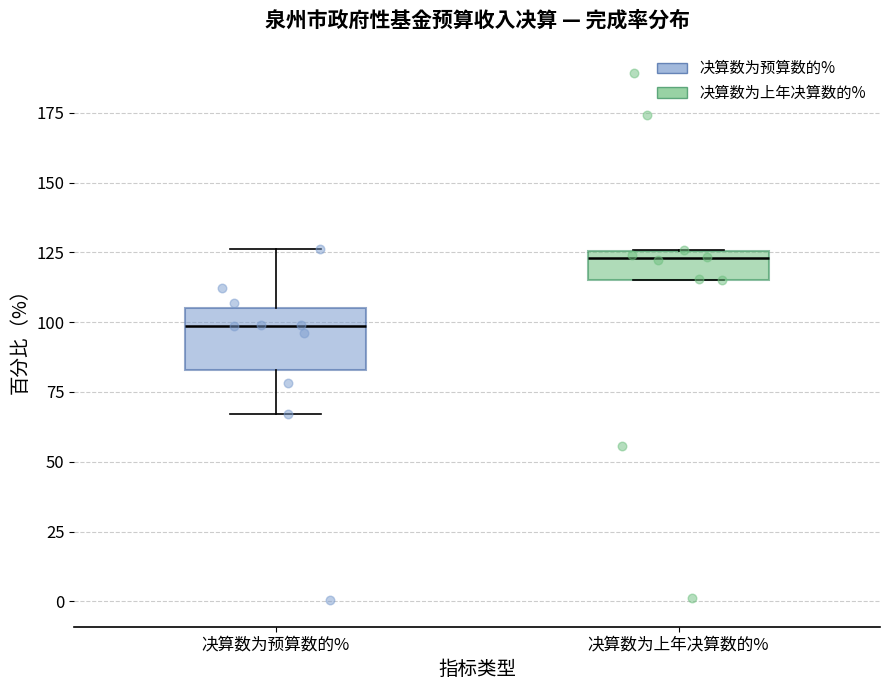

Reading left to right, transcribe this box plot: for each box, give where its median line is, the range the box spans, and where its two whiskers end, as read against the y-axis. The values are not printed on the chart, so give them approximately, as read against the axis.

决算数为预算数的%: median 100, box 85 to 105, whiskers 65 to 125
决算数为上年决算数的%: median 125 (just below the box's upper edge), box 115 to 125, whiskers 115 to 125